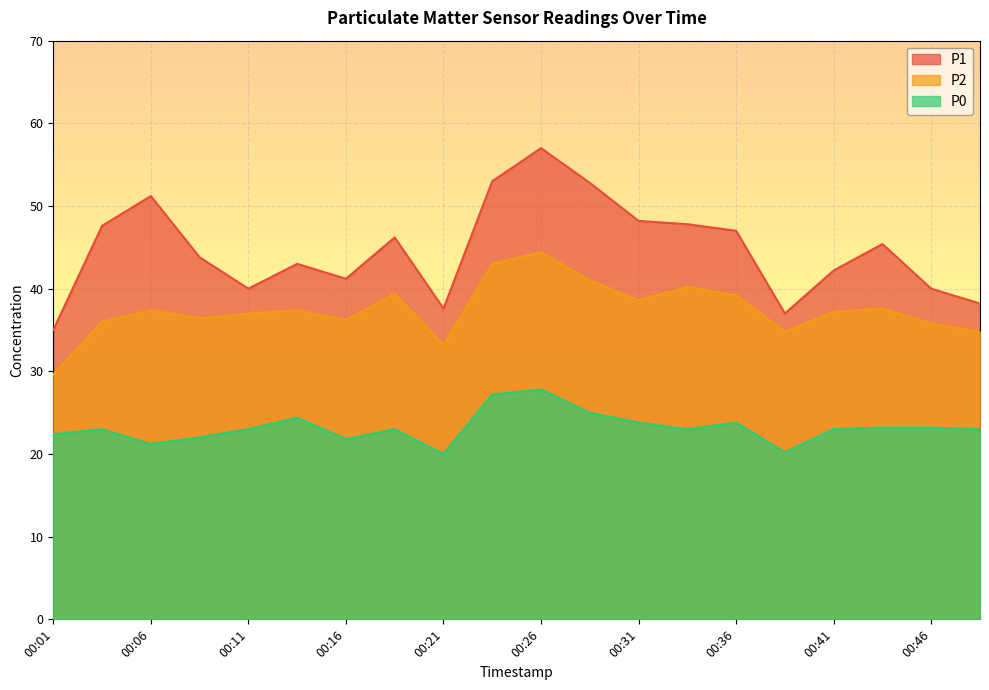

What is the average value of the P2 series?

37.5